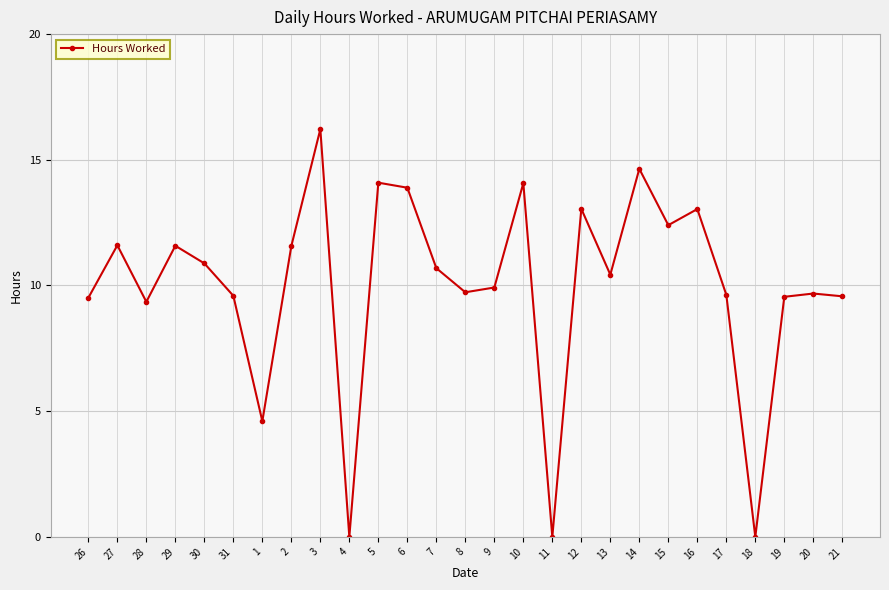

What is the difference between the second highest and minimum values?

14.6